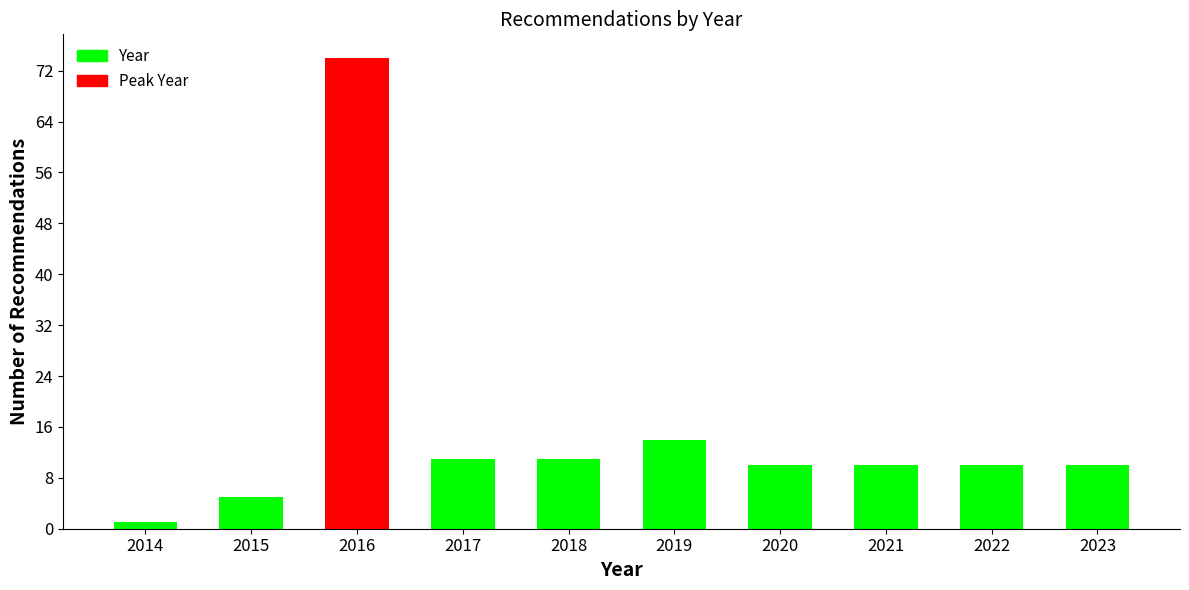

Reading left to right, transcribe all the data shown in this chart.

2014=1	2015=5	2016=74	2017=11	2018=11	2019=14	2020=10	2021=10	2022=10	2023=10